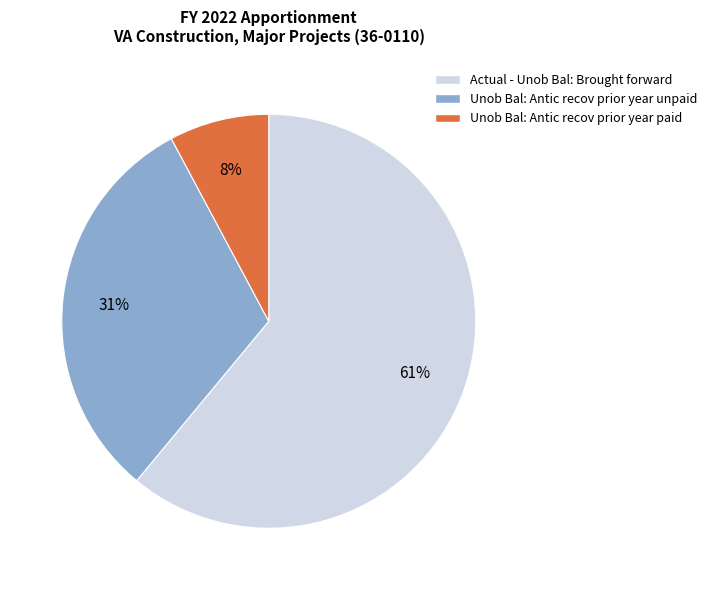

To the nearest percent, what percentage of the pie is Unob Bal: Antic recov prior year paid?

8%